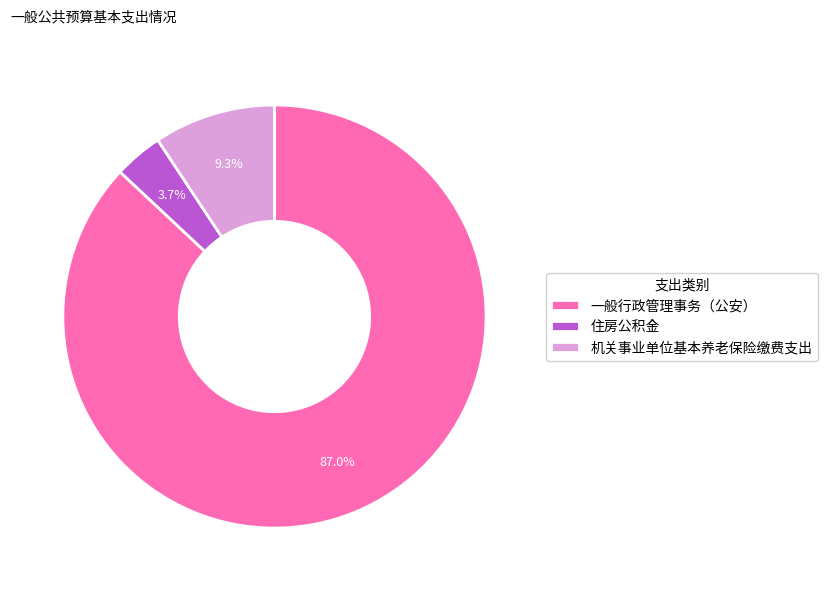

Rank the categories by value from highest to lowest.

一般行政管理事务（公安）, 机关事业单位基本养老保险缴费支出, 住房公积金